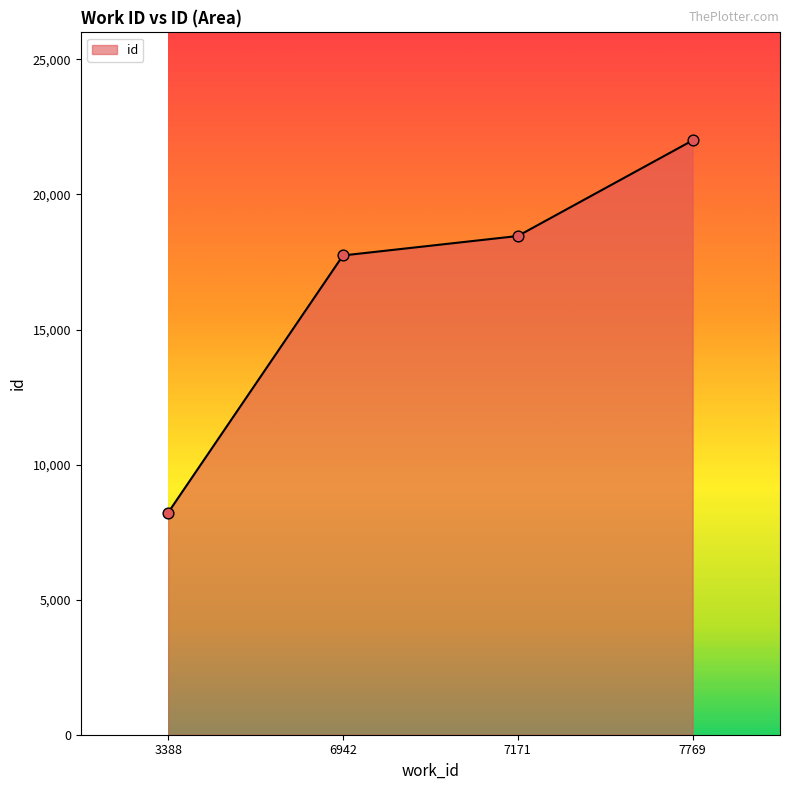

Approximately how many times larger is the value at 7769 compared to 6942?

1.2